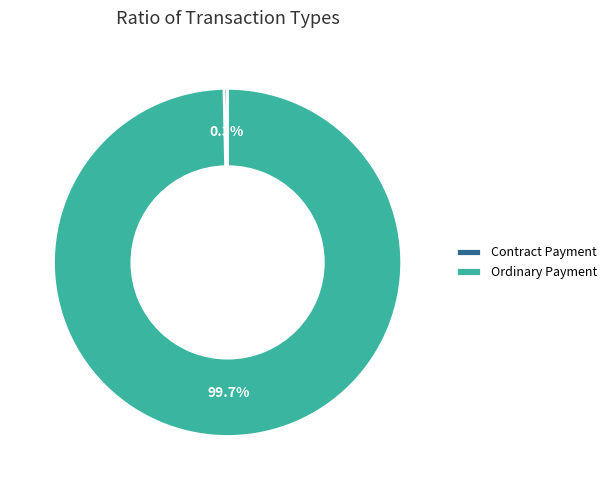

Which slice is the largest?

Ordinary Payment